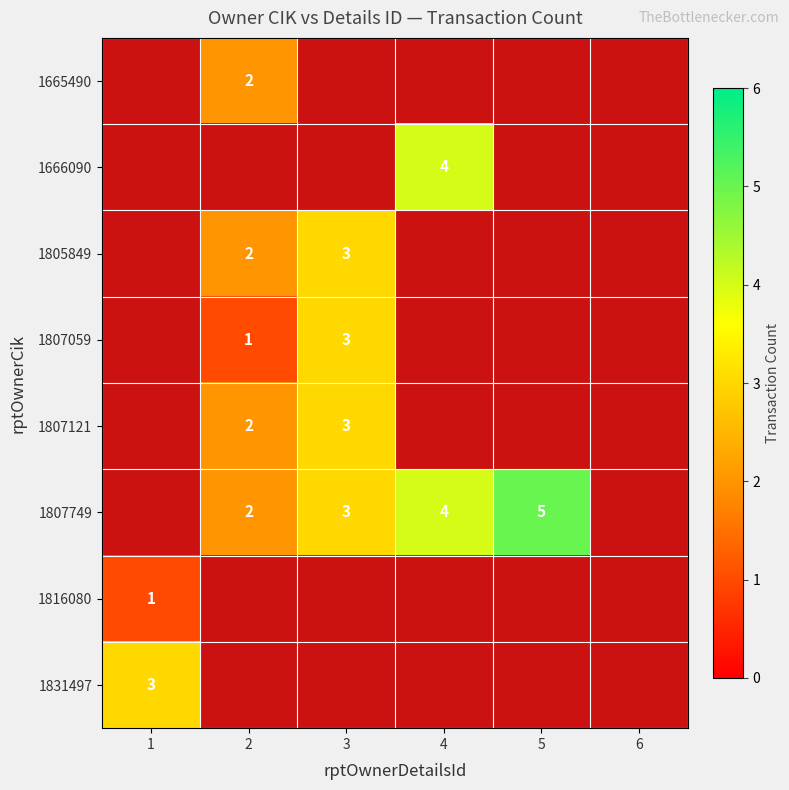

The value of 1805849 at 3 is 3. True or false?

True